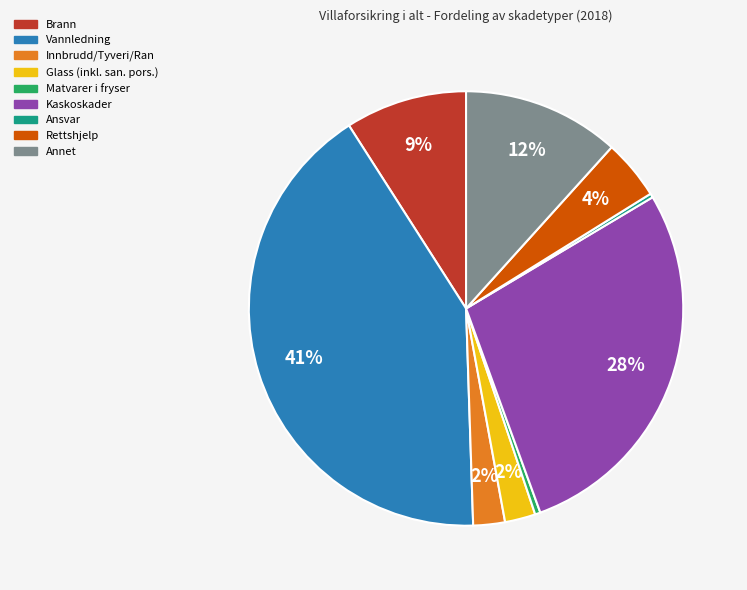

Does Kaskoskader represent more than half of the total?

No